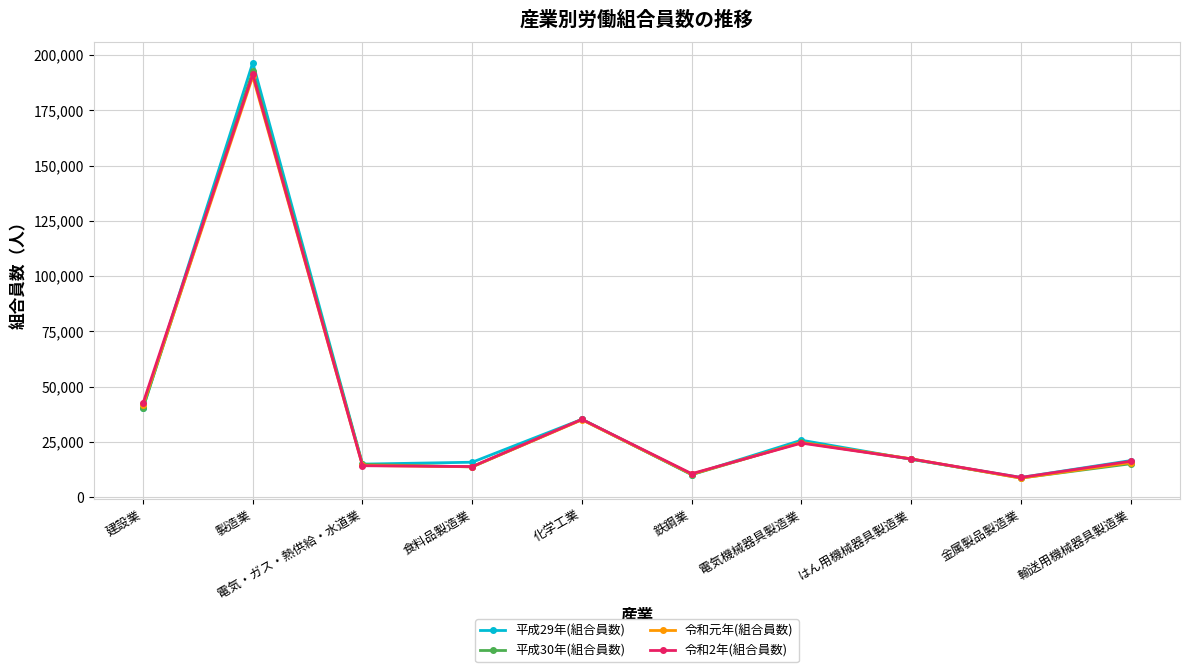

Does the chart have visible grid lines?

Yes